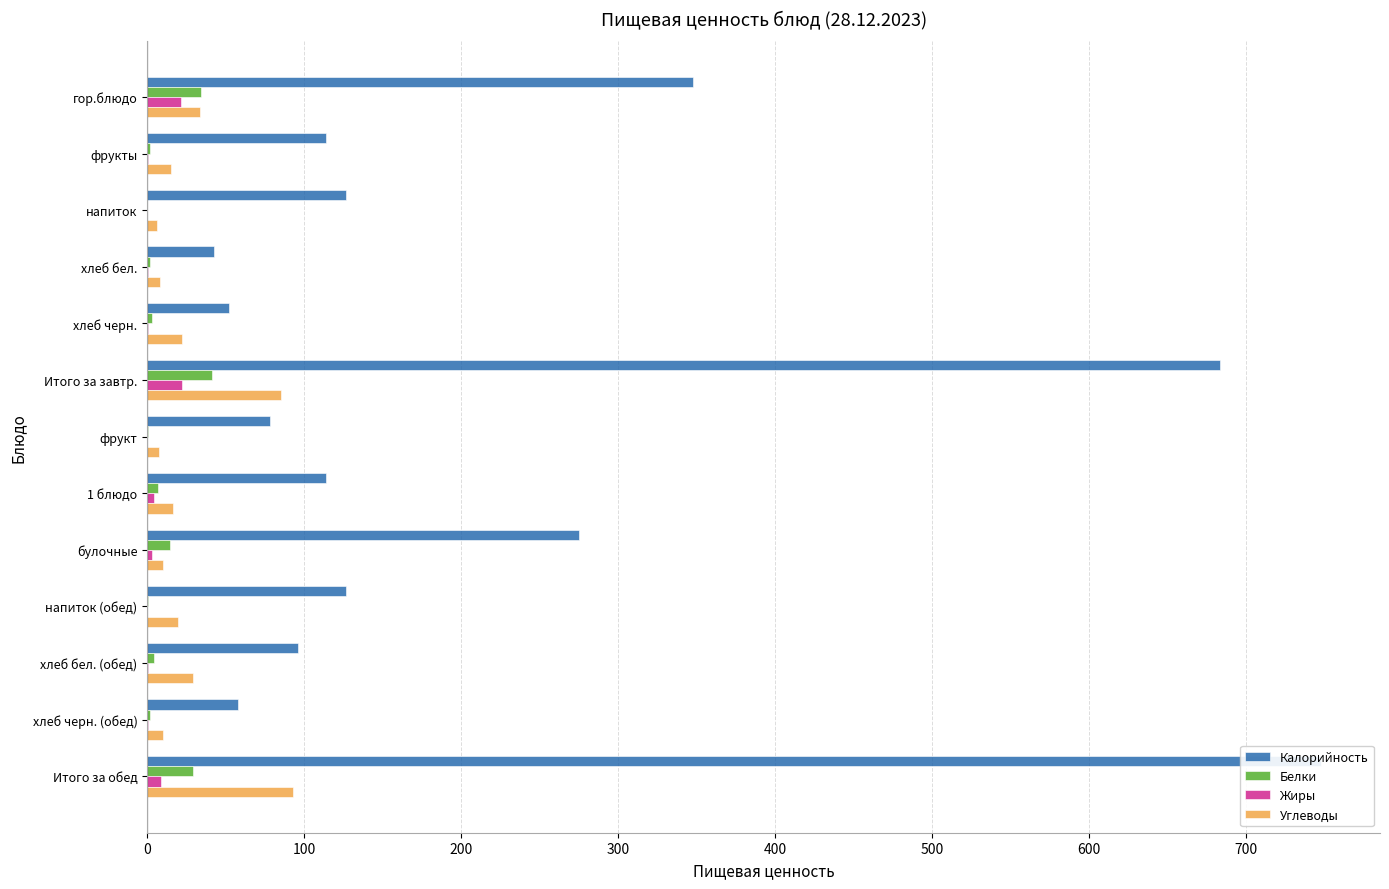

Which series has the widest spread of values?

Калорийность